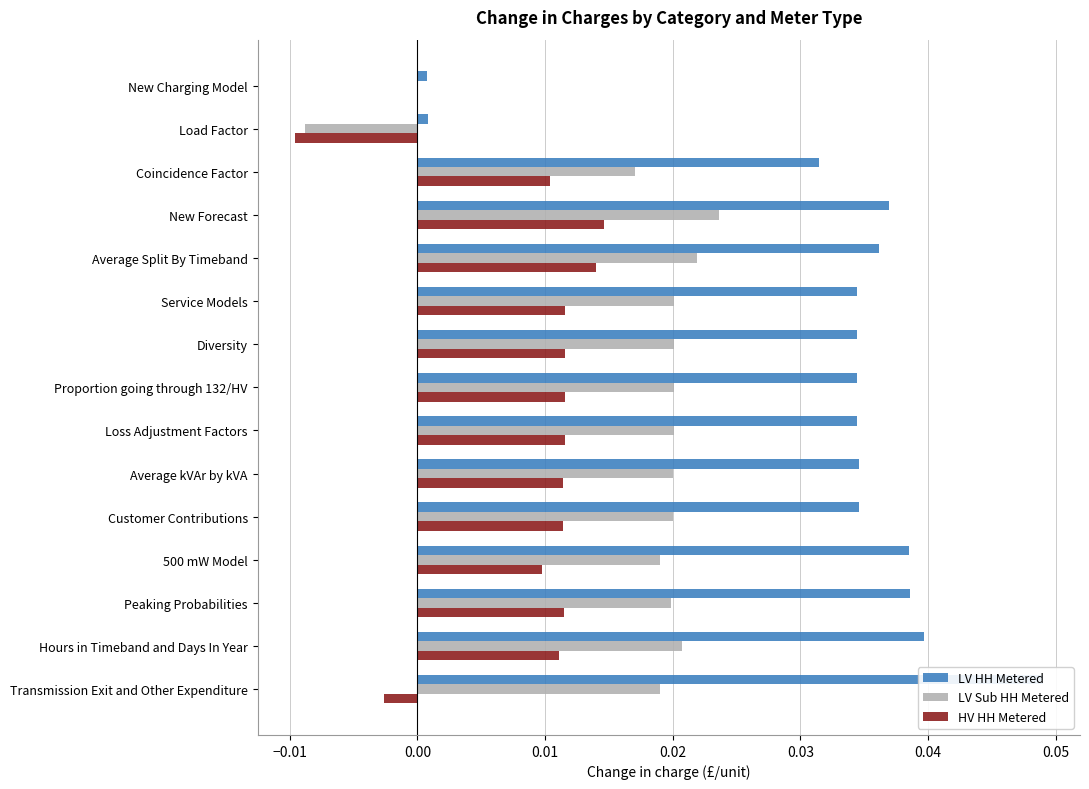

Is the value of LV Sub HH Metered at Load Factor greater than the value of HV HH Metered at Hours in Timeband and Days In Year?

No